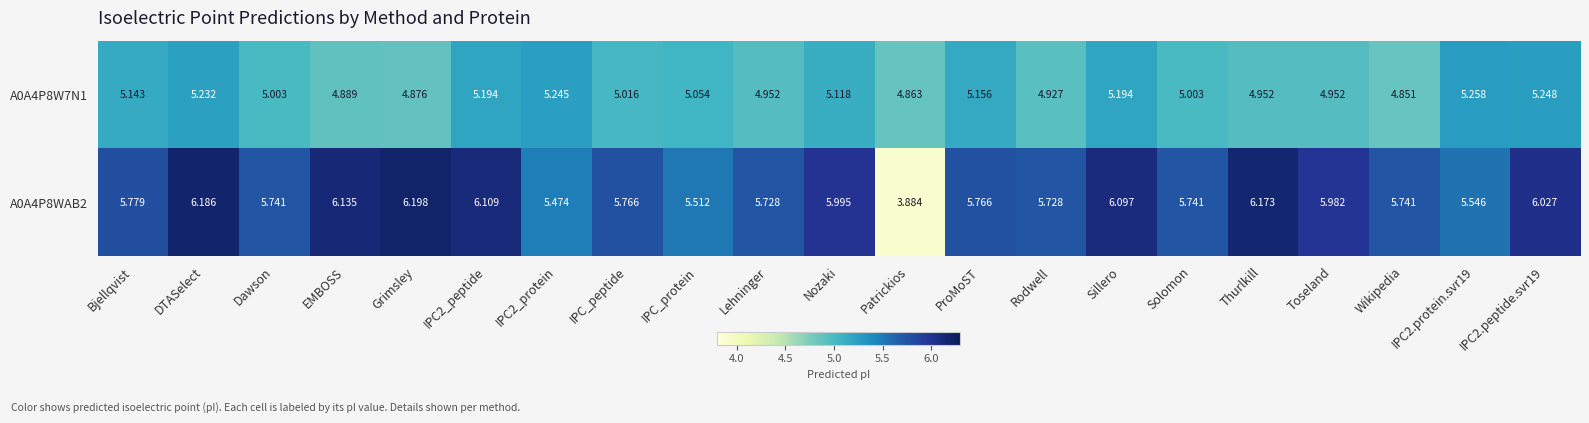

Which category has the highest value across all series?

Grimsley